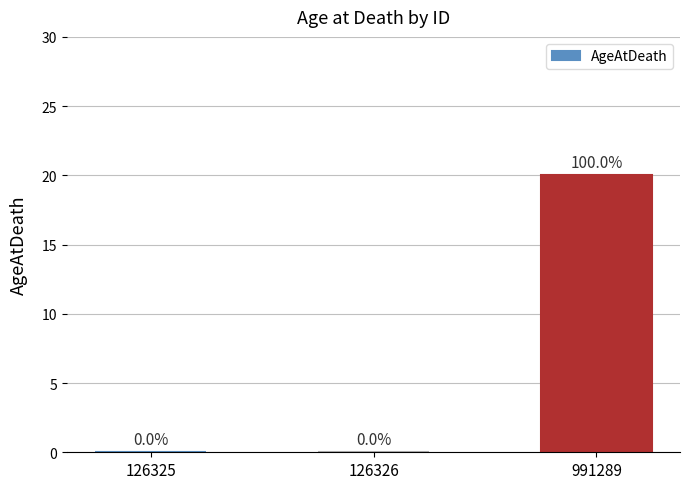

Reading left to right, list all the values displayed in this chart.

126325=0	126326=0	991289=20